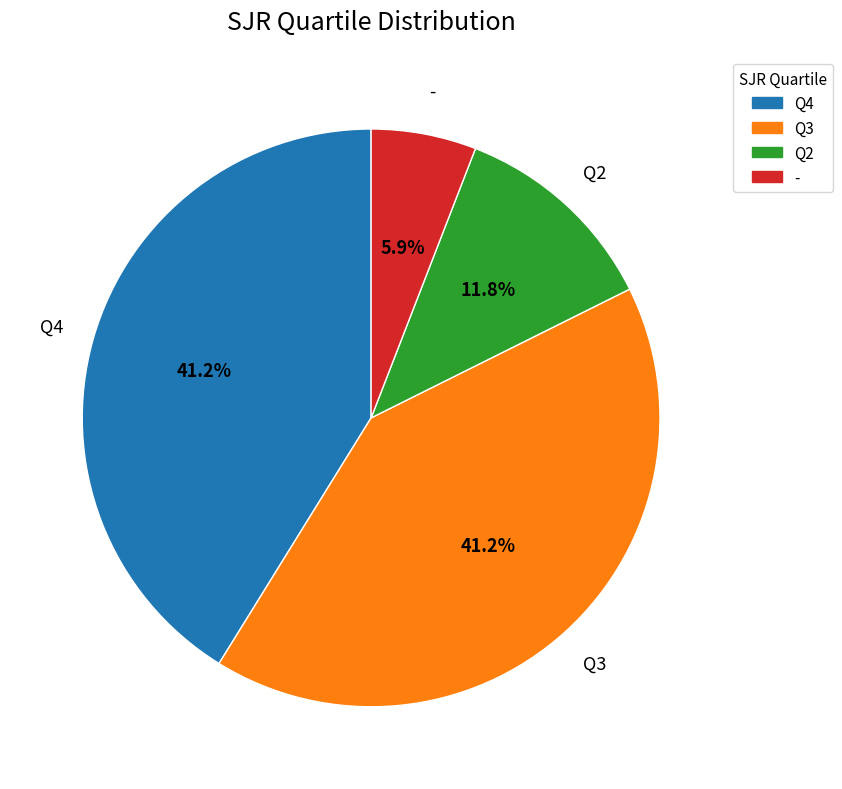

Count the number of slices in the pie.

4